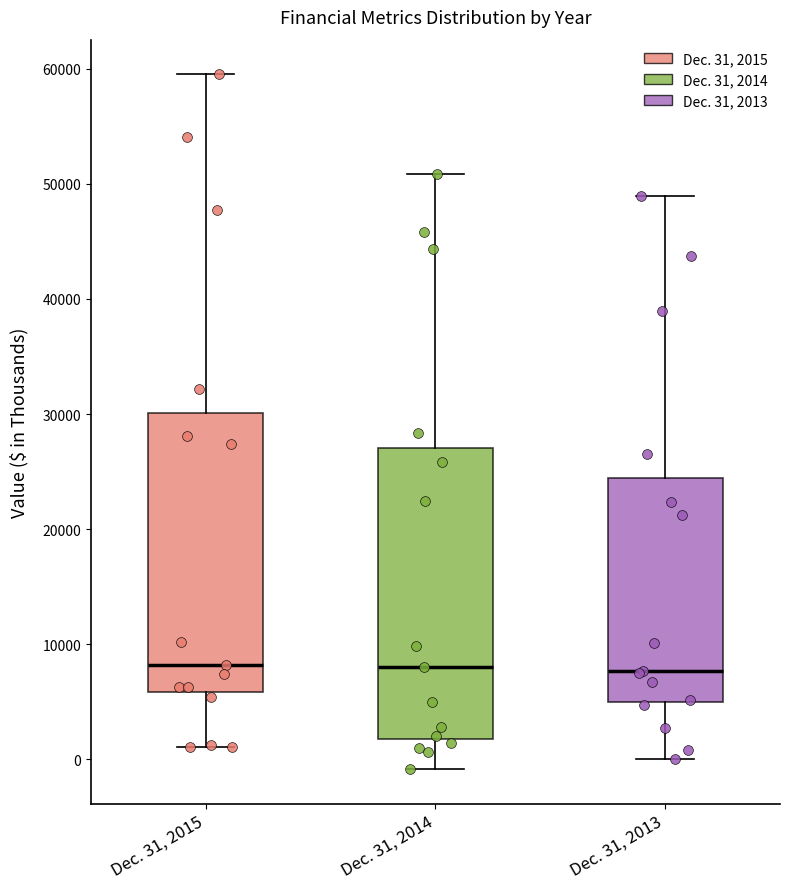

Where does the upper whisker of the box for Dec. 31, 2014 end on the y-axis? The values are not printed on the chart, so give them approximately, as read against the axis.

51000